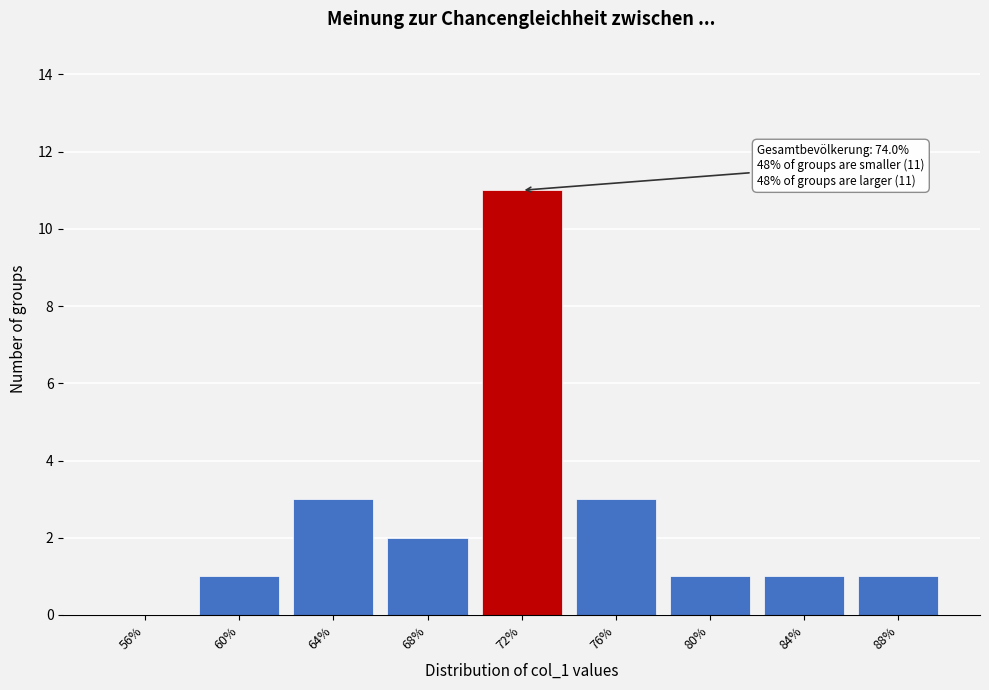

Reading left to right, transcribe all the data shown in this chart.

56%=0	60%=1	64%=3	68%=2	72%=11	76%=3	80%=1	84%=1	88%=1